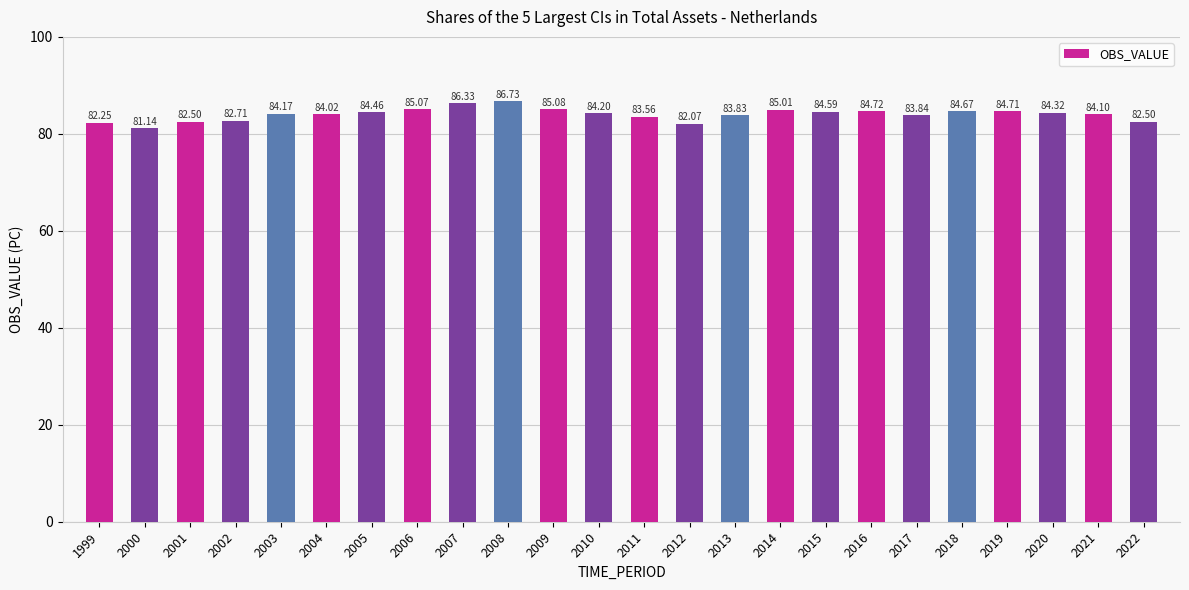

Does the chart contain any negative values?

No